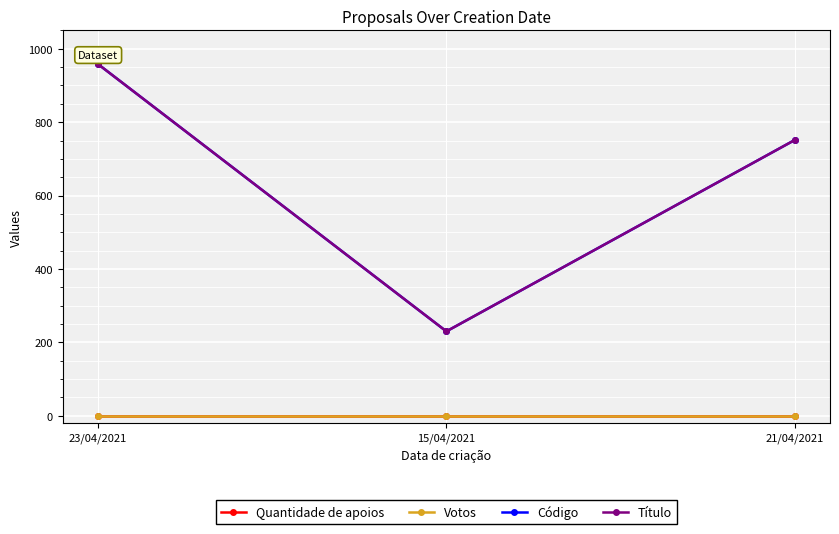

What position from the left is 15/04/2021?

2